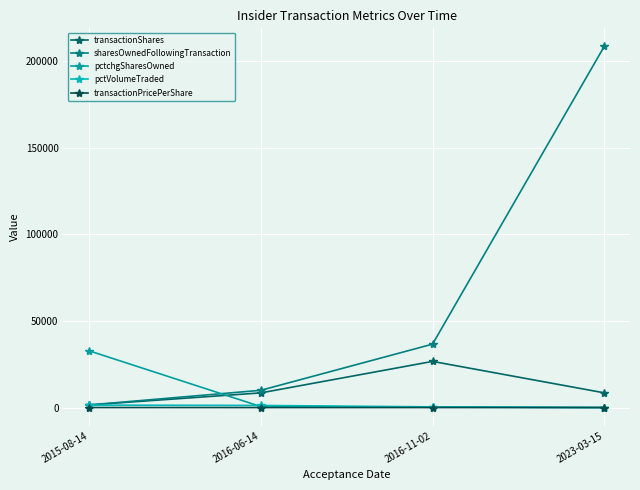

What is the label of the 2nd point from the left?

2016-06-14